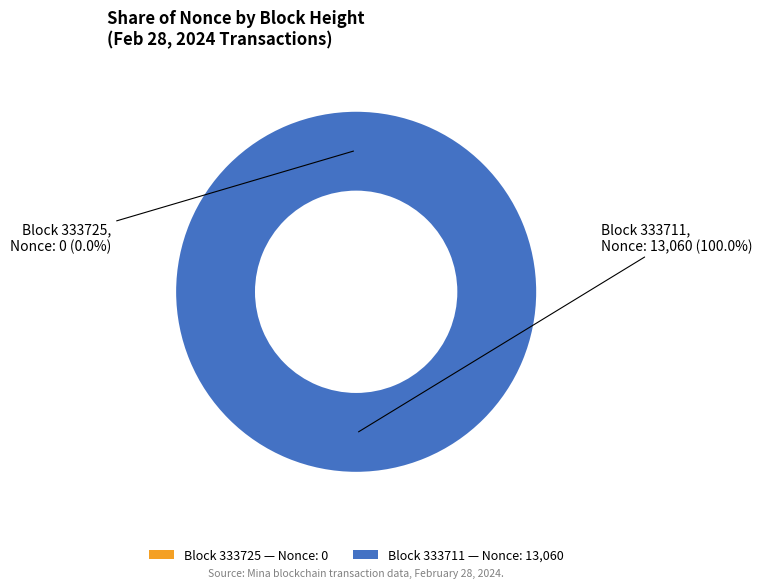

True or false: 333725 accounts for 0% of the total.

True